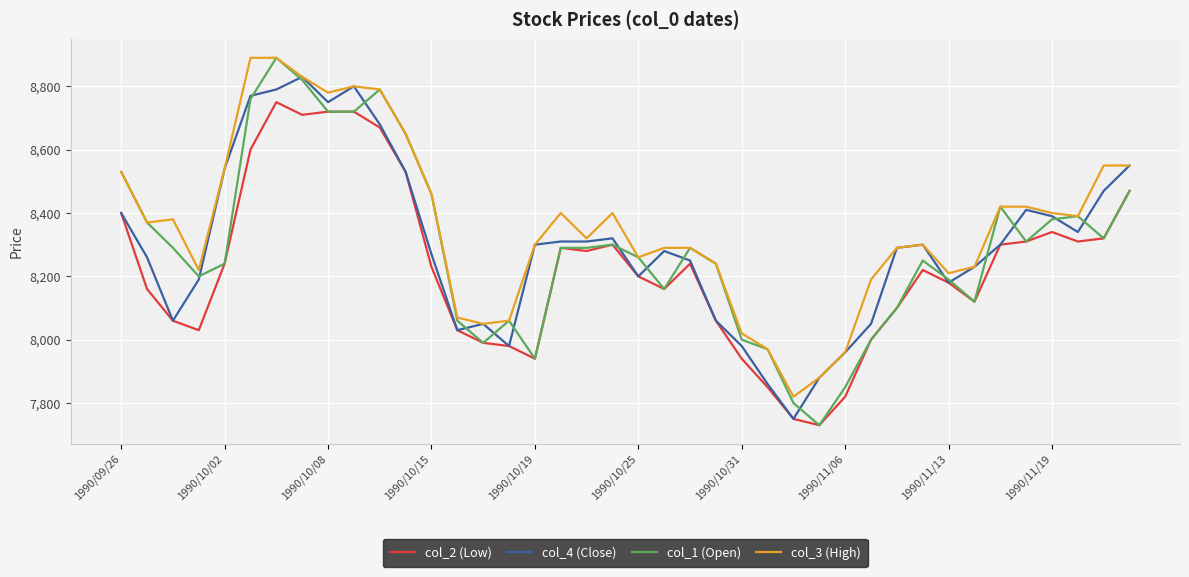

True or false: col_3 (High) and col_2 (Low) cross at least once.

False